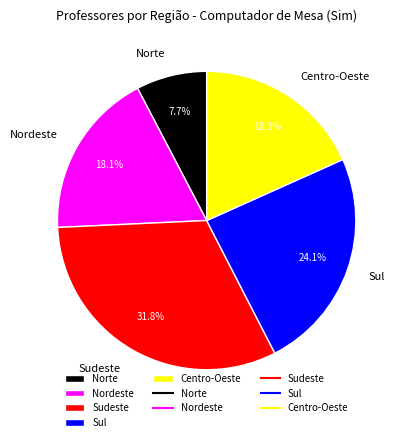

To the nearest percent, what percentage of the pie is Nordeste?

18%